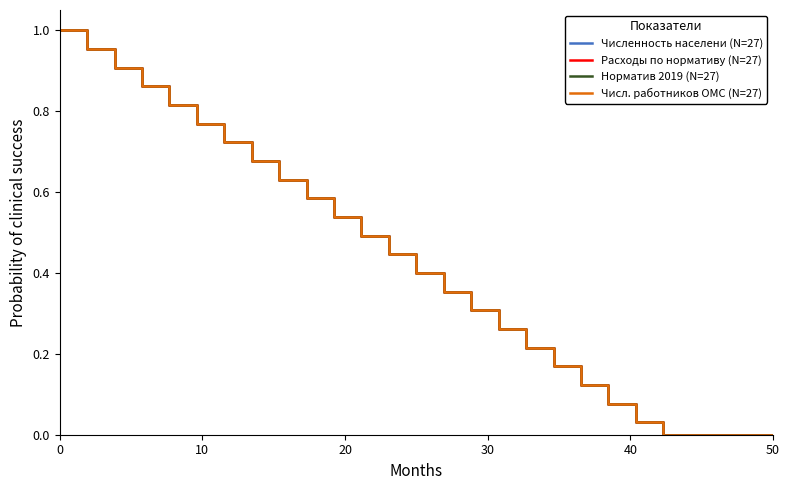

True or false: Численность населени (N=27) and Расходы по нормативу (N=27) intersect in this chart.

False